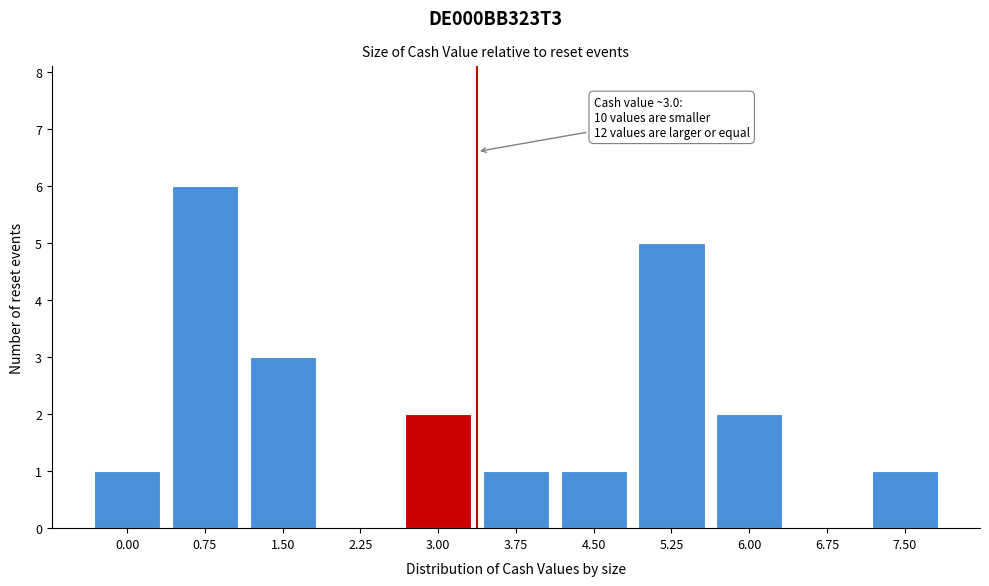

Reading left to right, what are all the values shown in this chart?

0.00=1	0.75=6	1.50=3	2.25=0	3.00=2	3.75=1	4.50=1	5.25=5	6.00=2	6.75=0	7.50=1